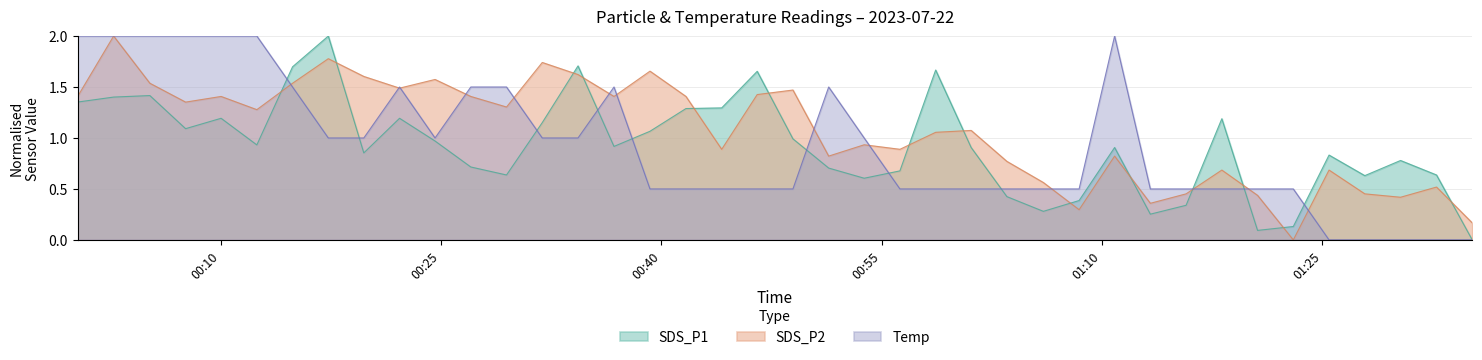

Which series has the largest total across all categories?

SDS_P2